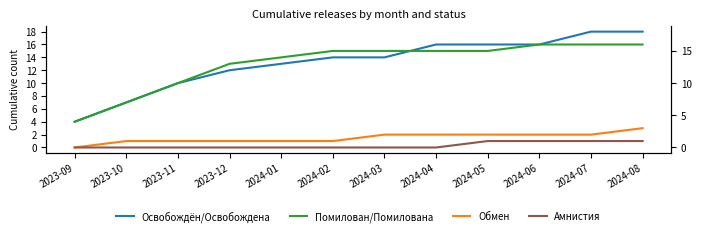

What is the difference between the second highest and minimum values in the Амнистия series?

1